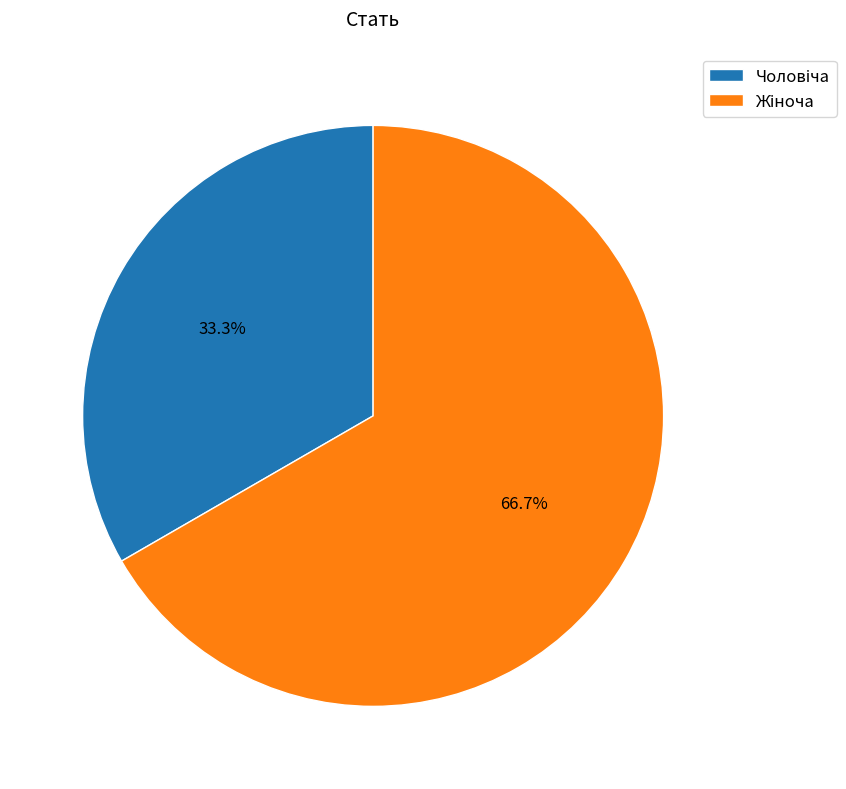

Does any single category account for the majority?

Yes